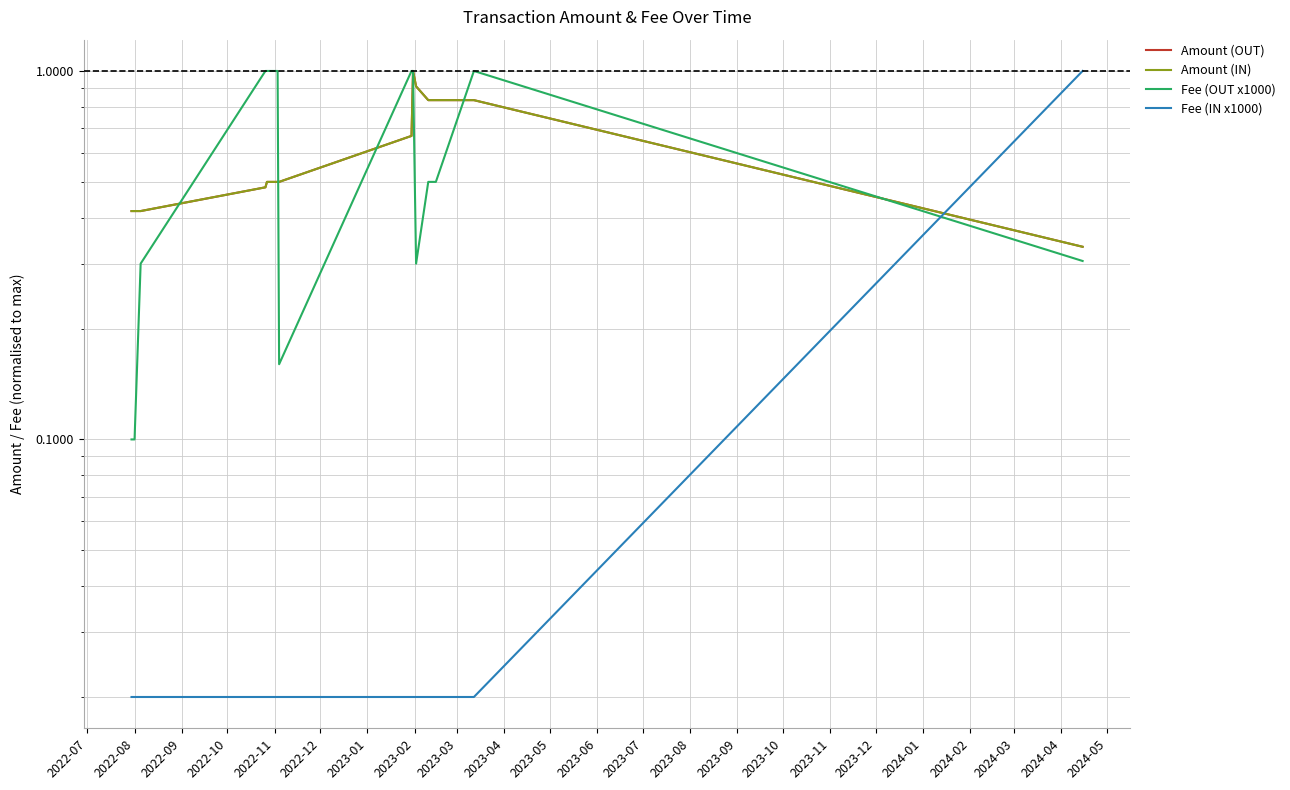

How many times do Fee (IN x1000) and Amount (OUT) cross each other?

1